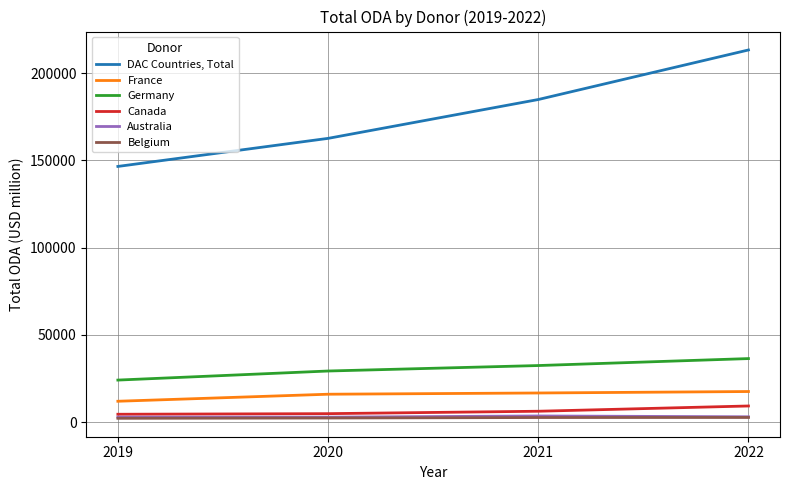

Which category has the highest value across all series?

2022